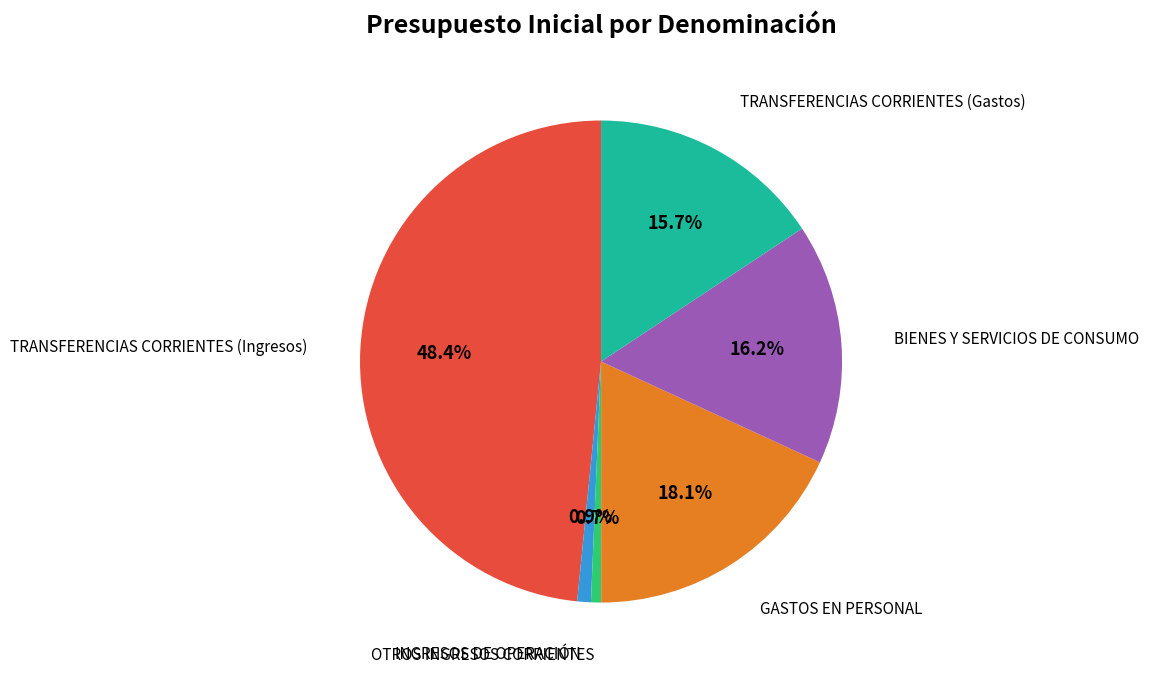

Does any single category account for the majority?

No